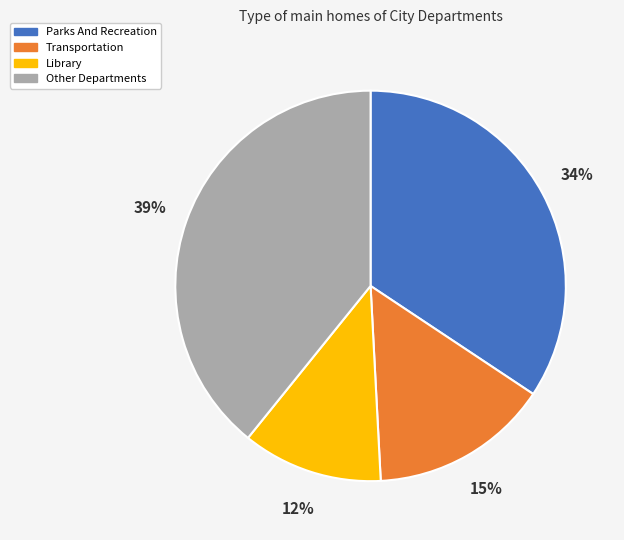

To the nearest percent, what is the average slice percentage?

25%